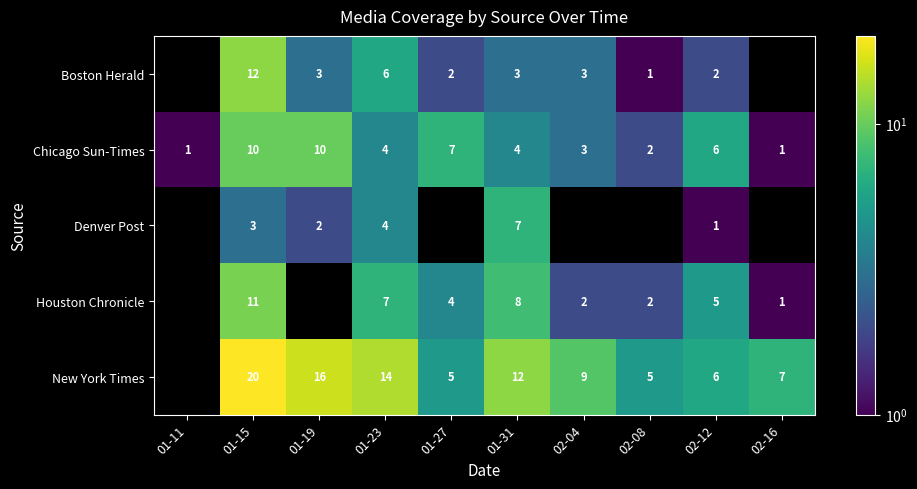

At 01-15, list the series in order from smallest to largest.

Denver Post, Chicago Sun-Times, Houston Chronicle, Boston Herald, New York Times